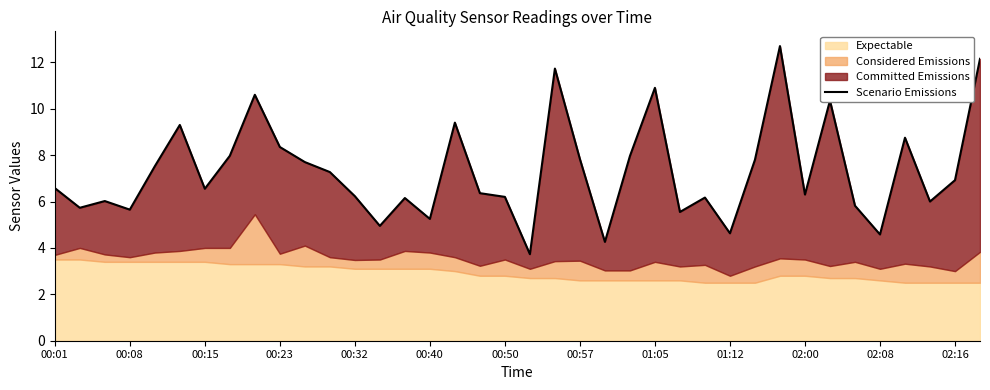

At which label does the data first exceed 6?

00:01